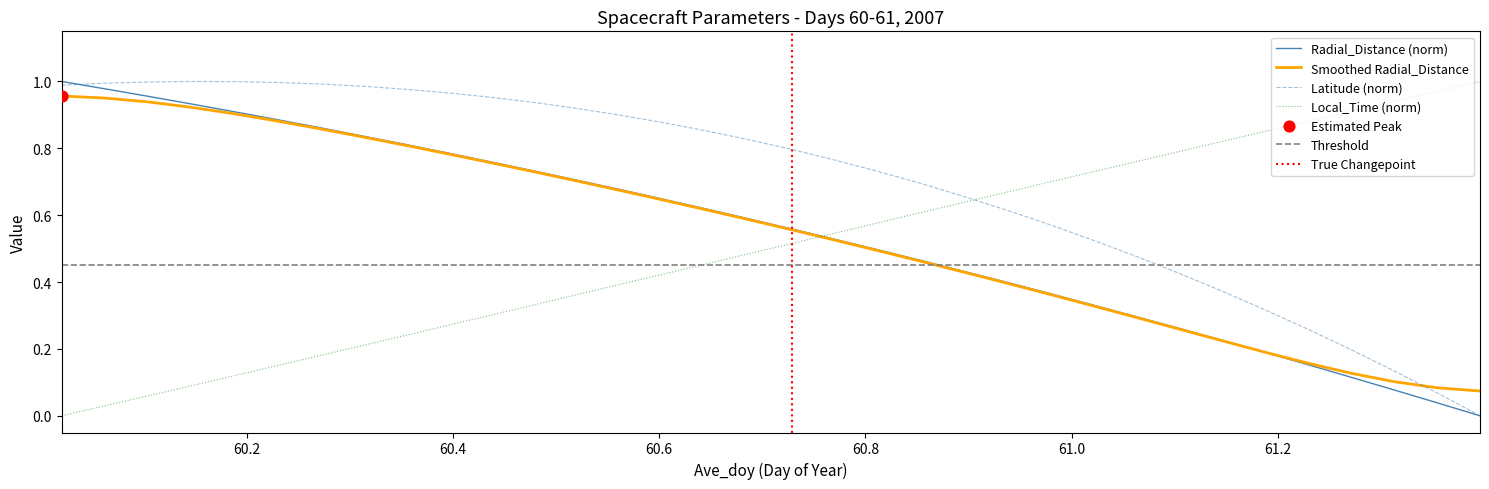

What are all the series names shown in the legend?

Radial_Distance, Latitude, Local_Time